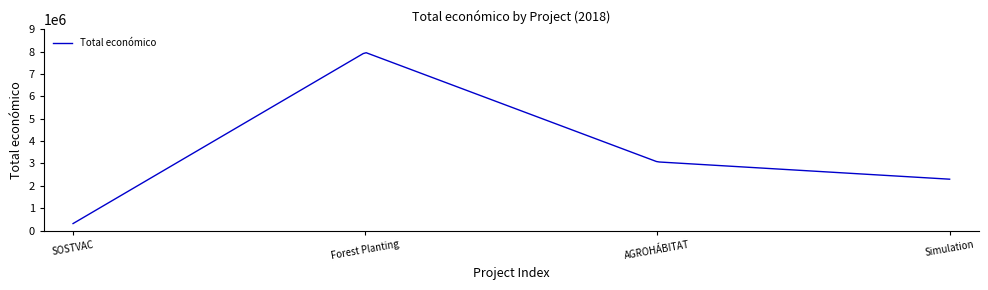

What is the smallest value displayed?

311553.0